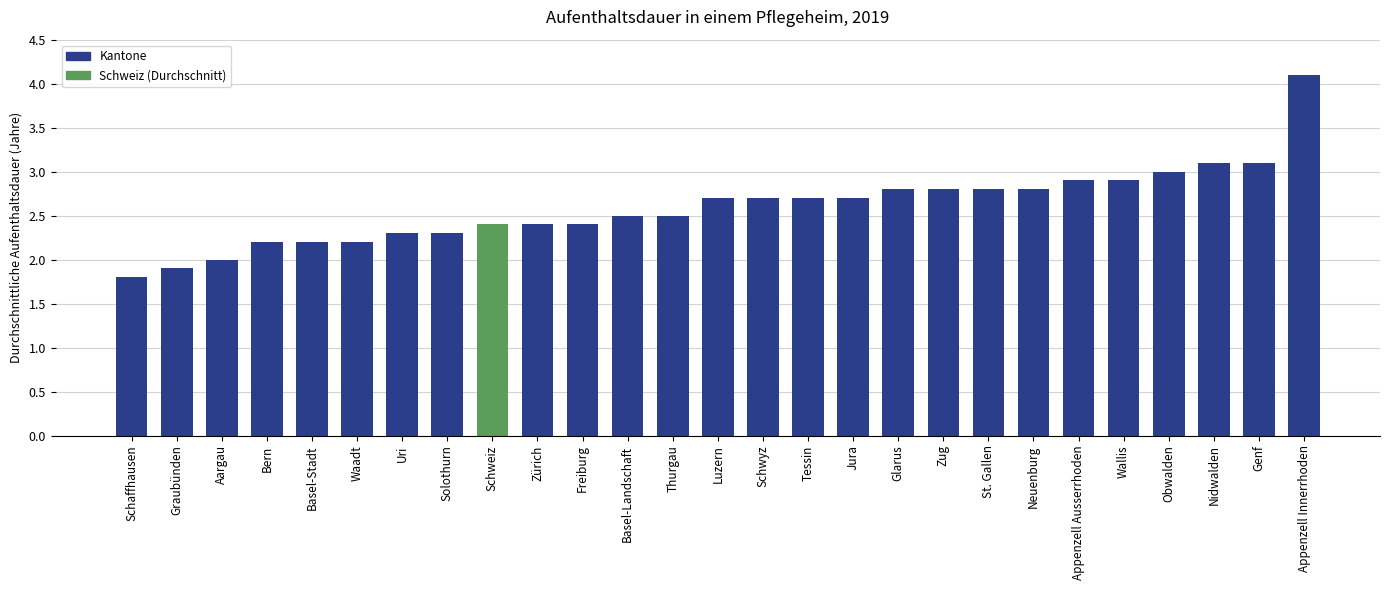

What is the change in value from Solothurn to Jura?

+0.4